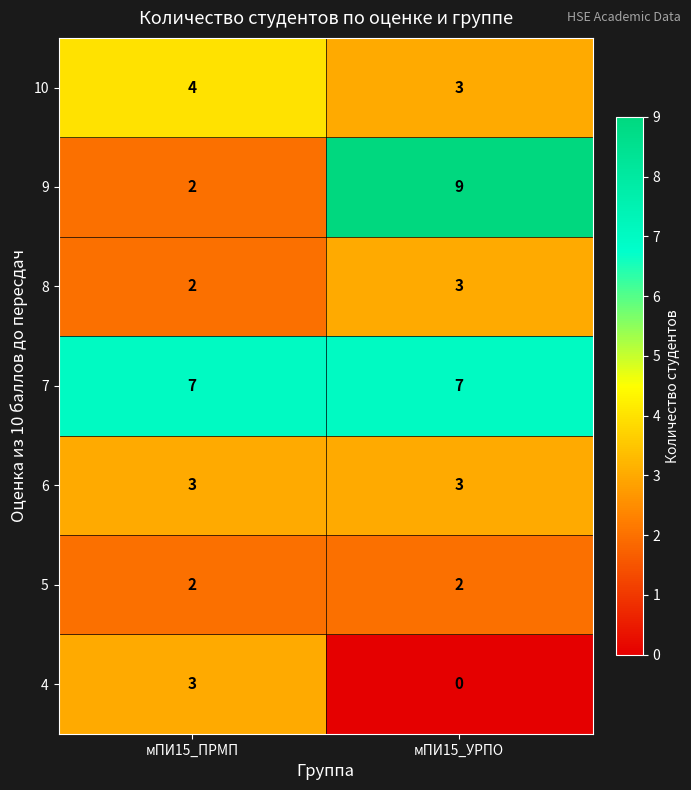

What is the total value across all series at мПИ15_ПРМП?

23